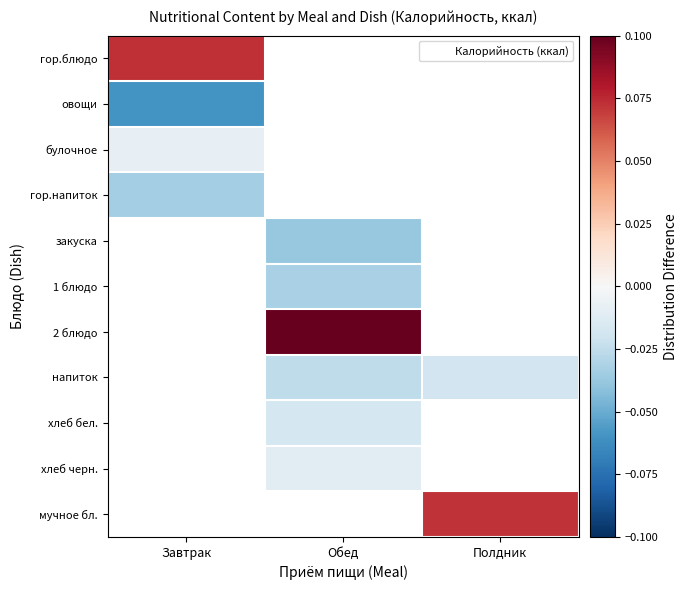

The гор.блюдо series shows 0.0 at Завтрак. True or false?

False